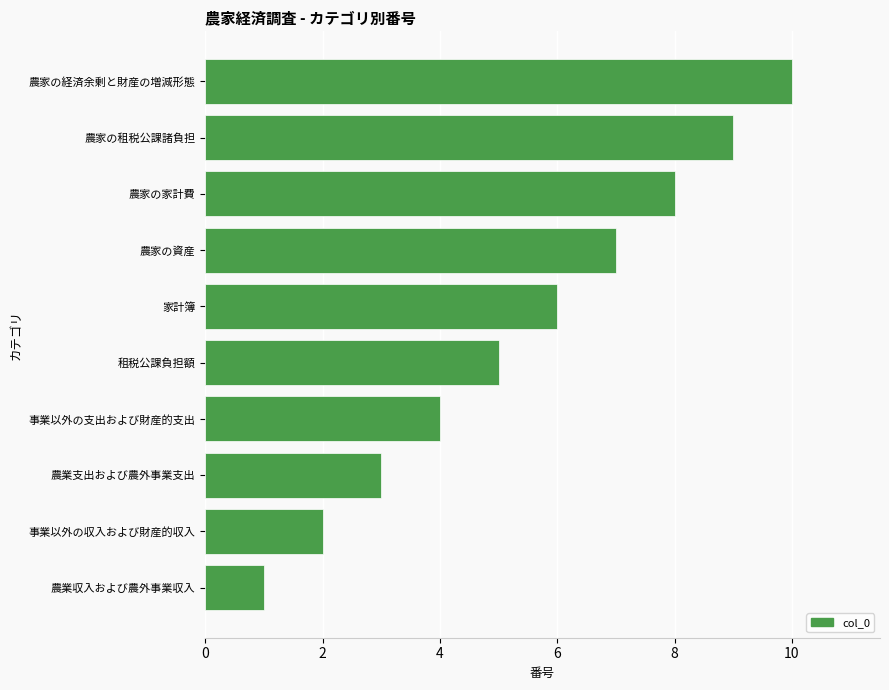

List the labels in order of value, smallest first.

農業収入および農外事業収入, 事業以外の収入および財産的収入, 農業支出および農外事業支出, 事業以外の支出および財産的支出, 租税公課負担額, 家計簿, 農家の資産, 農家の家計費, 農家の租税公課諸負担, 農家の経済余剰と財産の増減形態